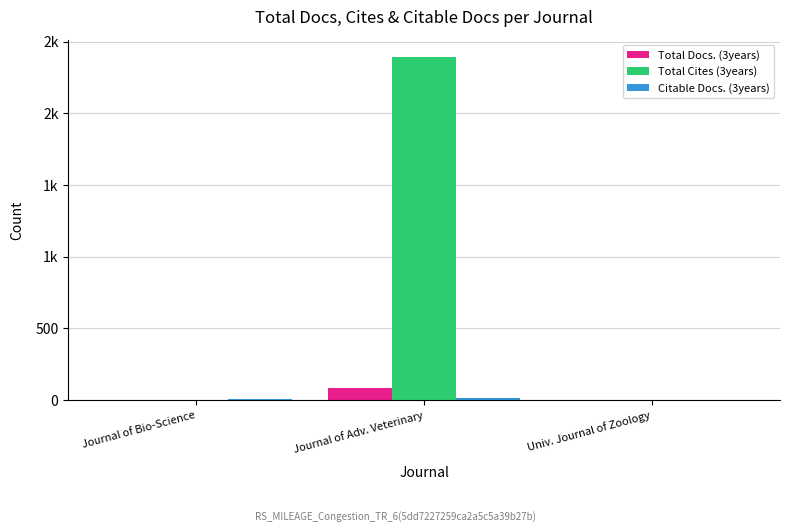

Where does the Citable Docs. (3years) series first go above 4?

Journal of Adv. Veterinary